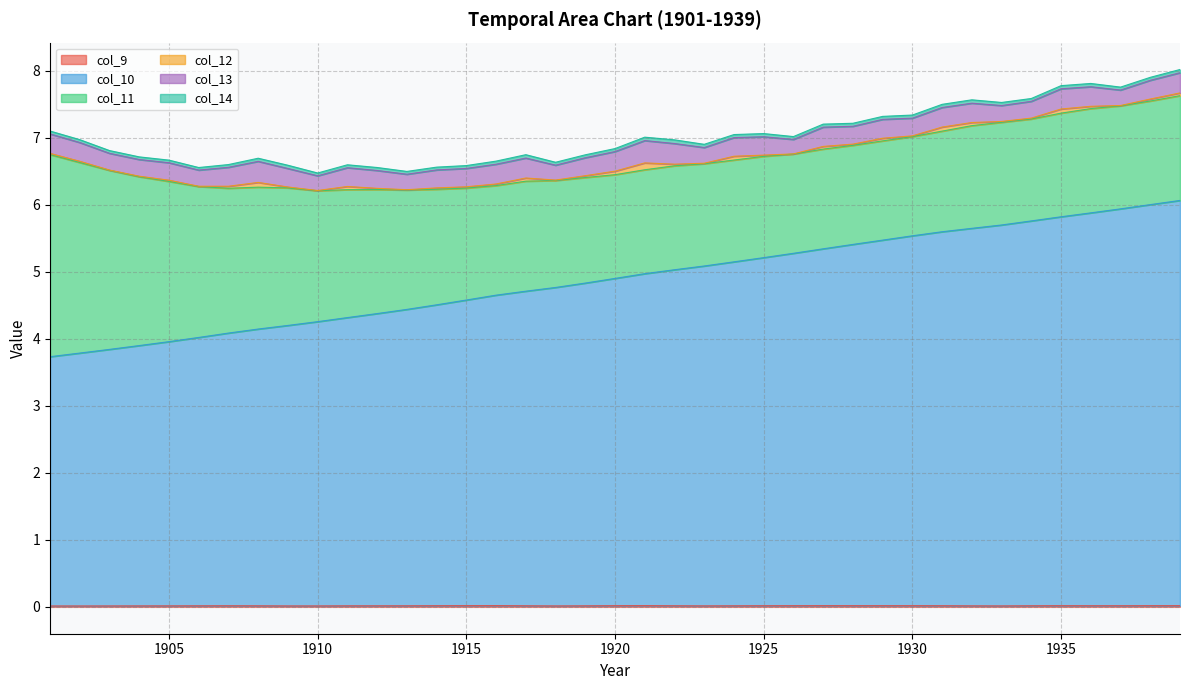

Which category has the lowest value in the col_10 series?

1901